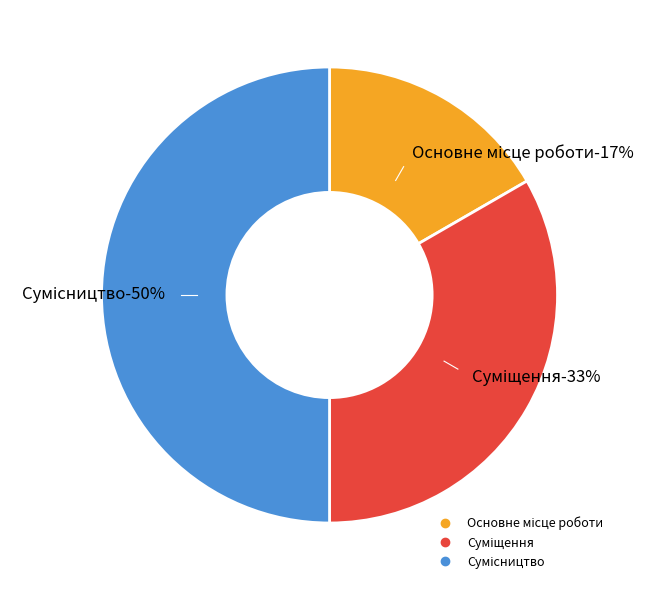

Is Суміщення the majority of the pie?

No